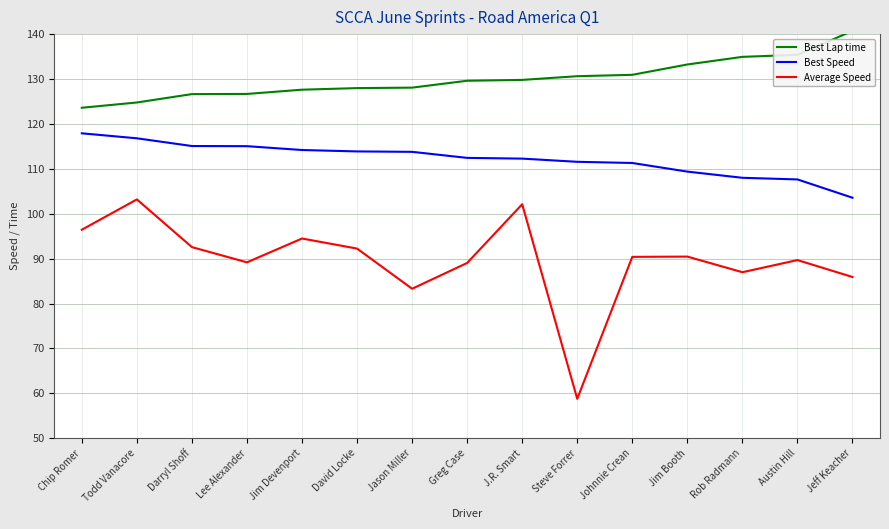

What is the difference between the highest and lowest values at Lee Alexander?

37.5